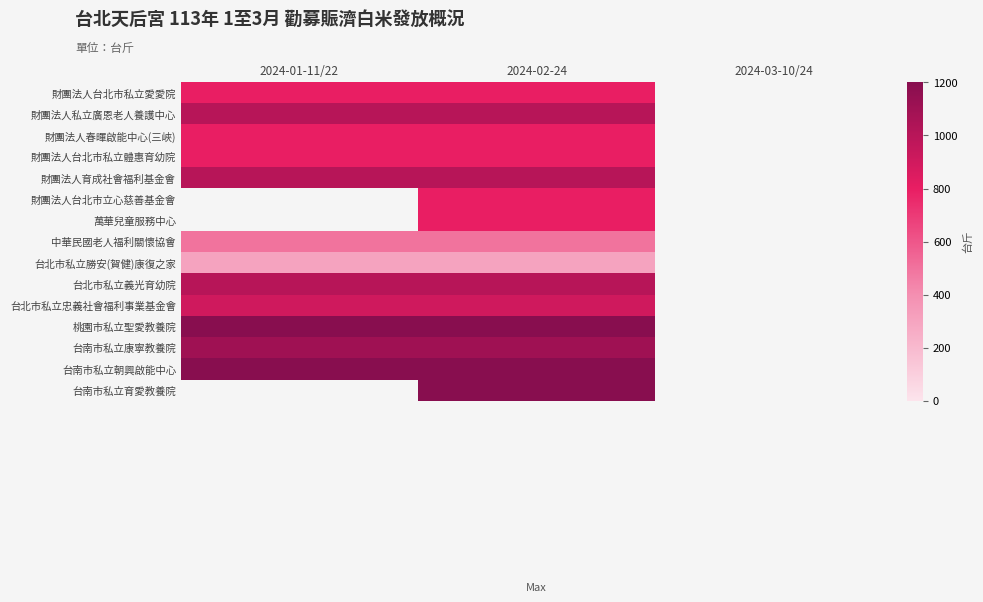

At which category is the sum across all series the highest?

2024-02-24